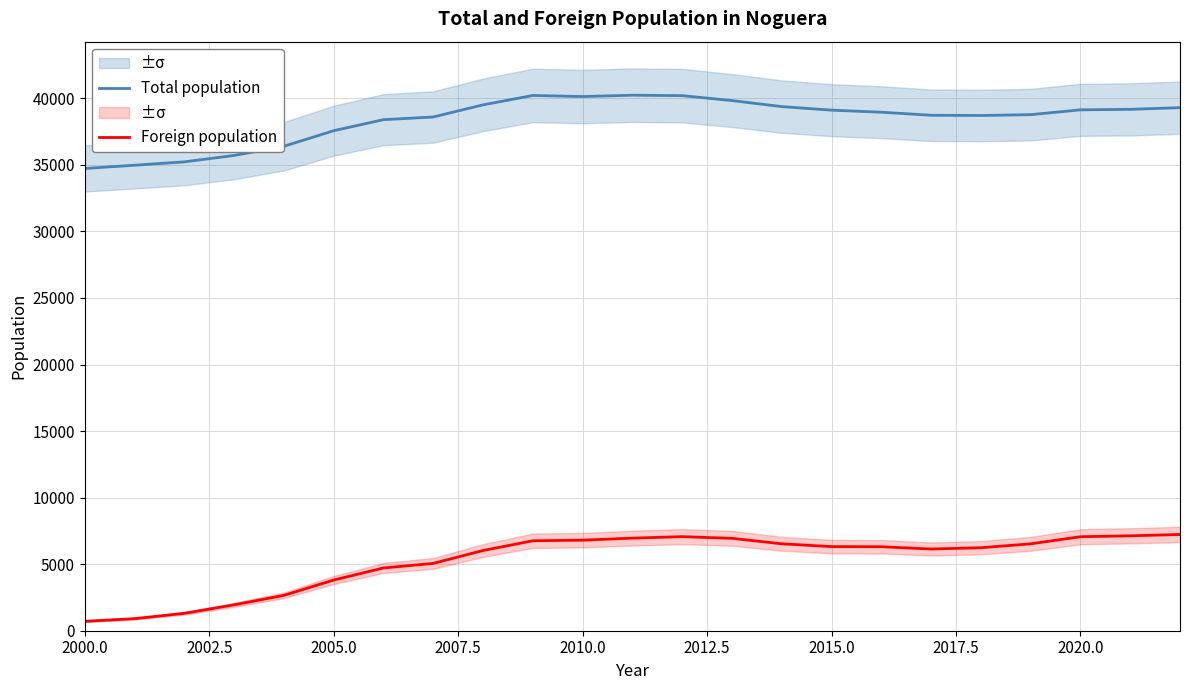

The Total population series shows 39109 at 2015.0. True or false?

True